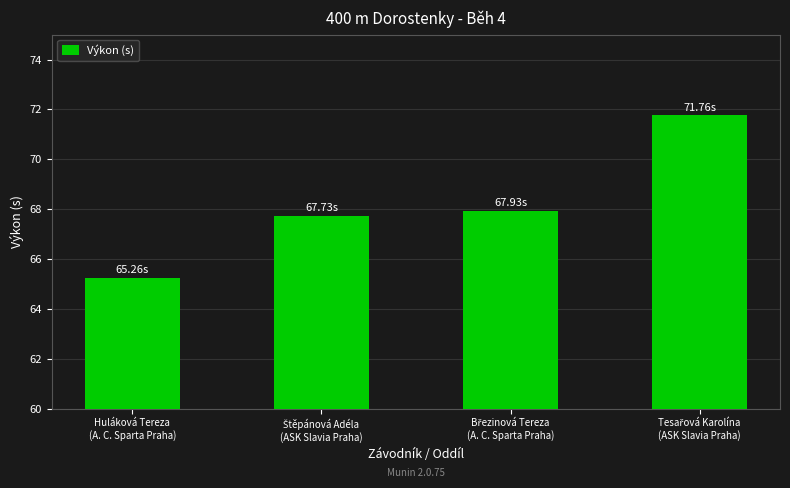

How many data points are above 67?

3